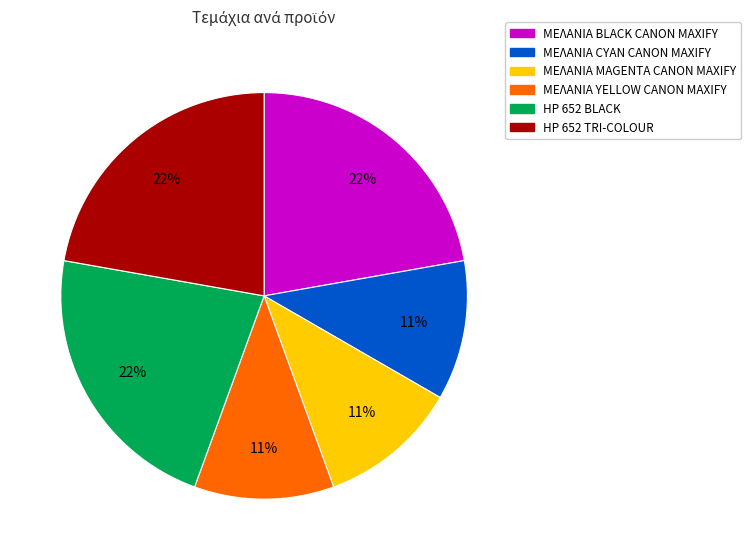

Count the number of slices in the pie.

6